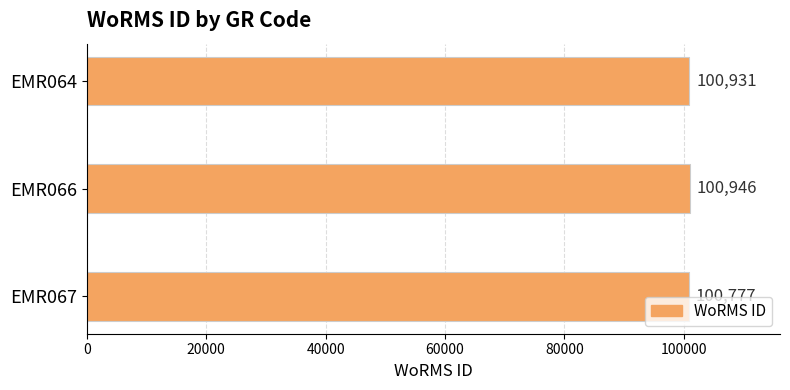

Reading bottom to top, transcribe all the data shown in this chart.

100777	100946	100931